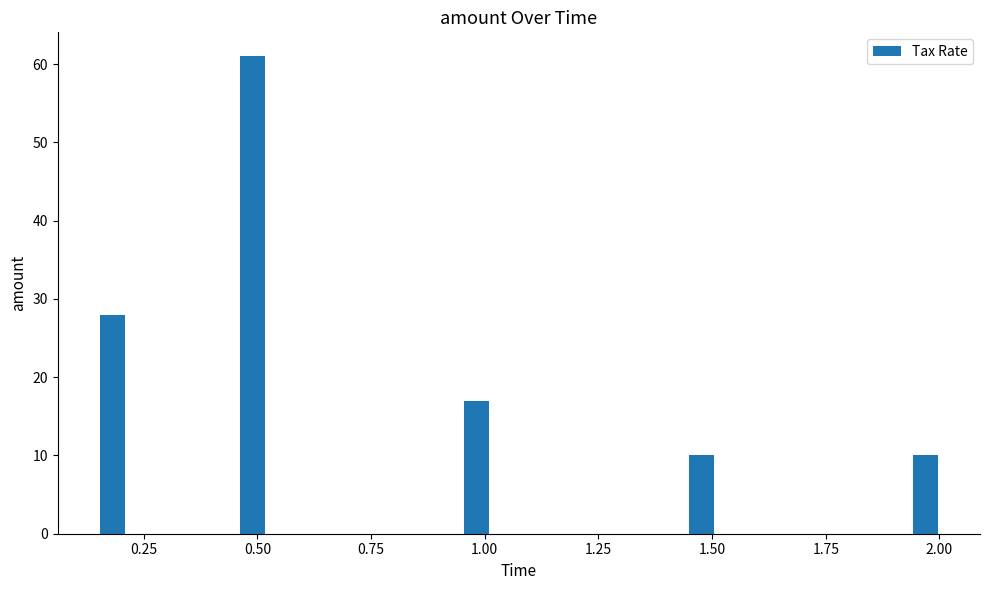

Read against the x-axis, roughly where is the centre of the tallest bar?

0.50